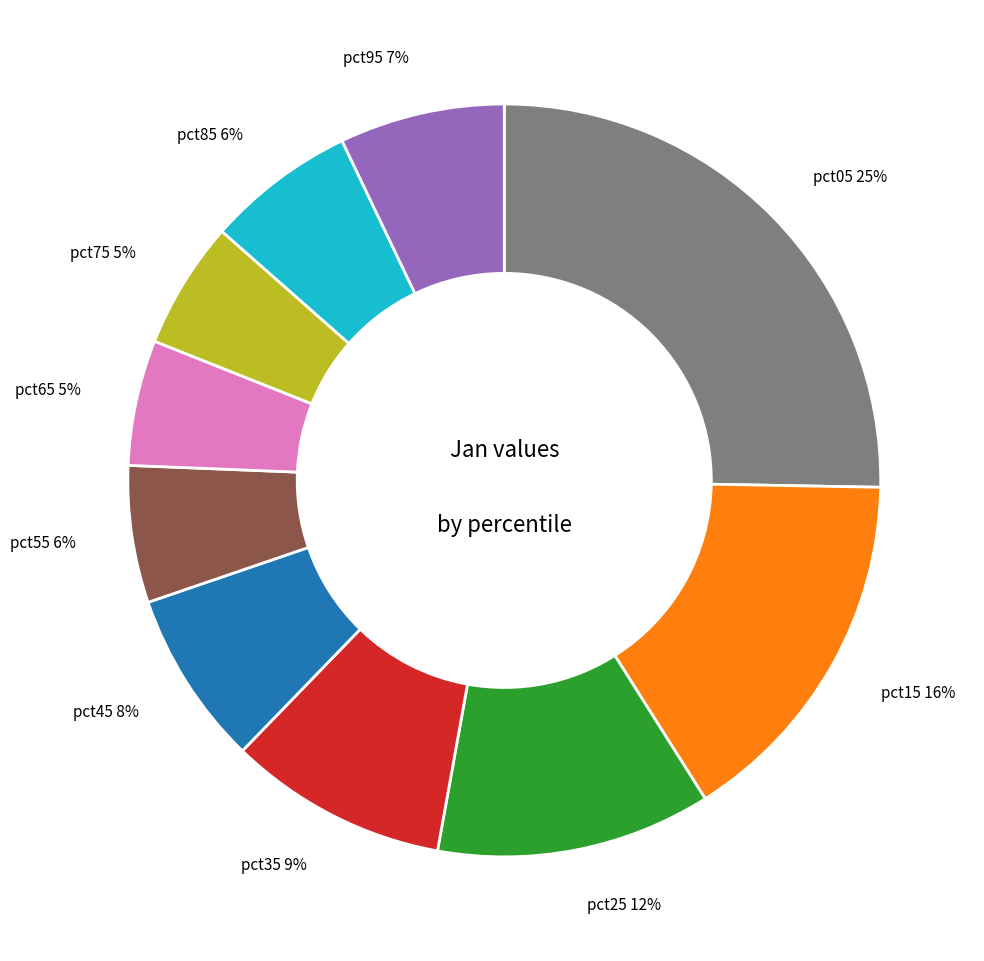

What is the largest slice in the pie chart?

pct05